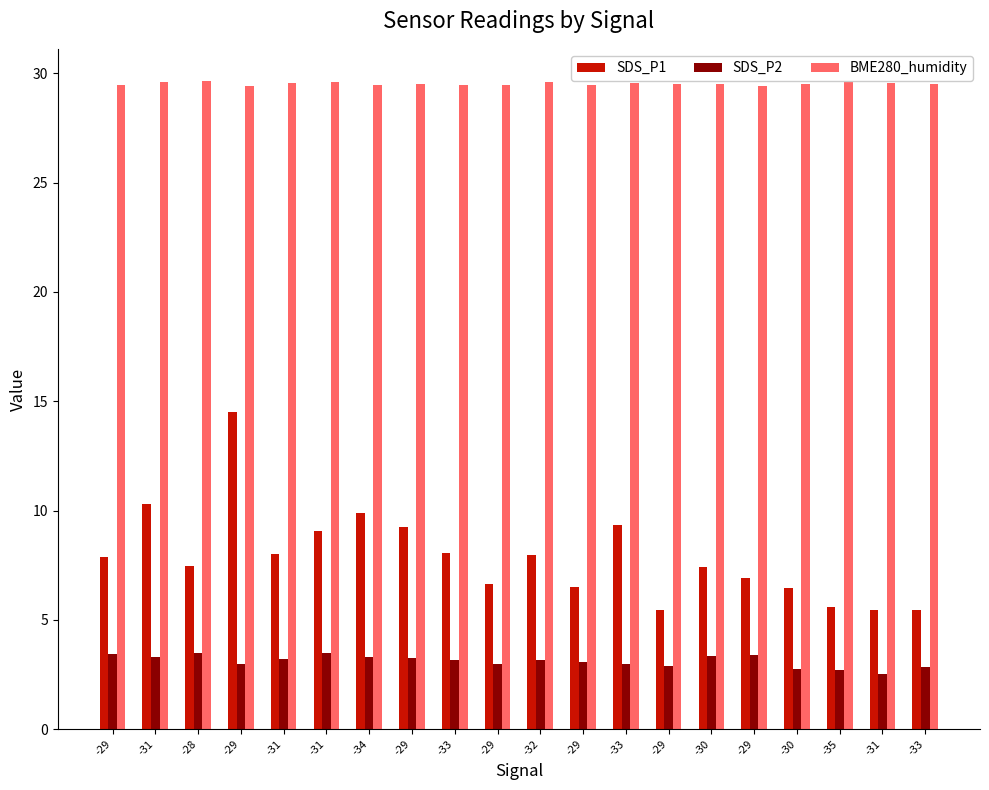

What are all the series names shown in the legend?

SDS_P1, SDS_P2, BME280_humidity